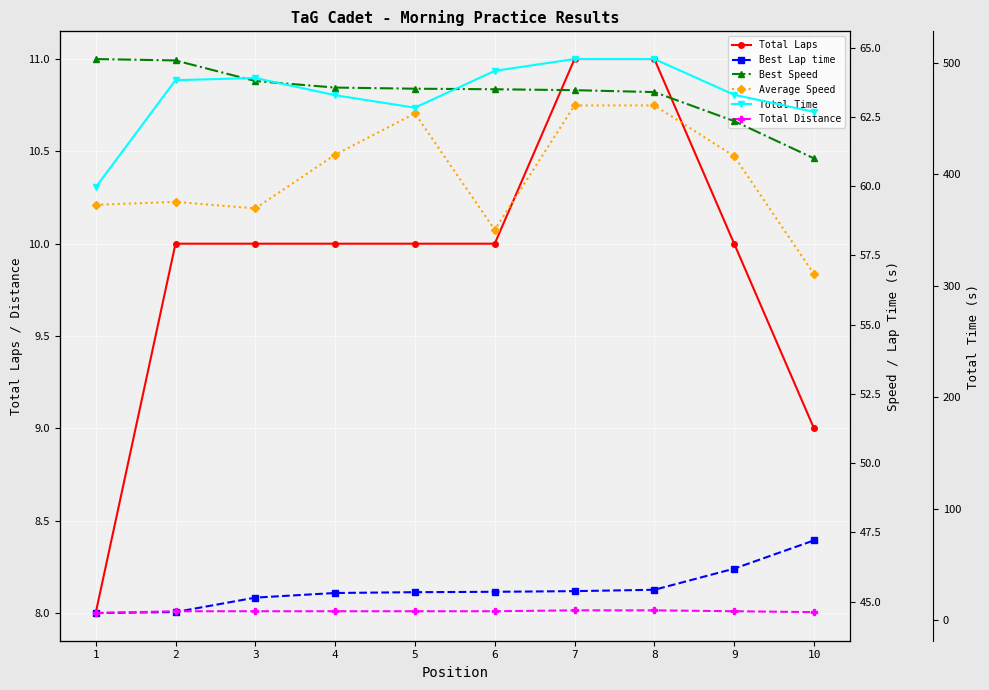

Which category has the lowest value in the Total Laps series?

1